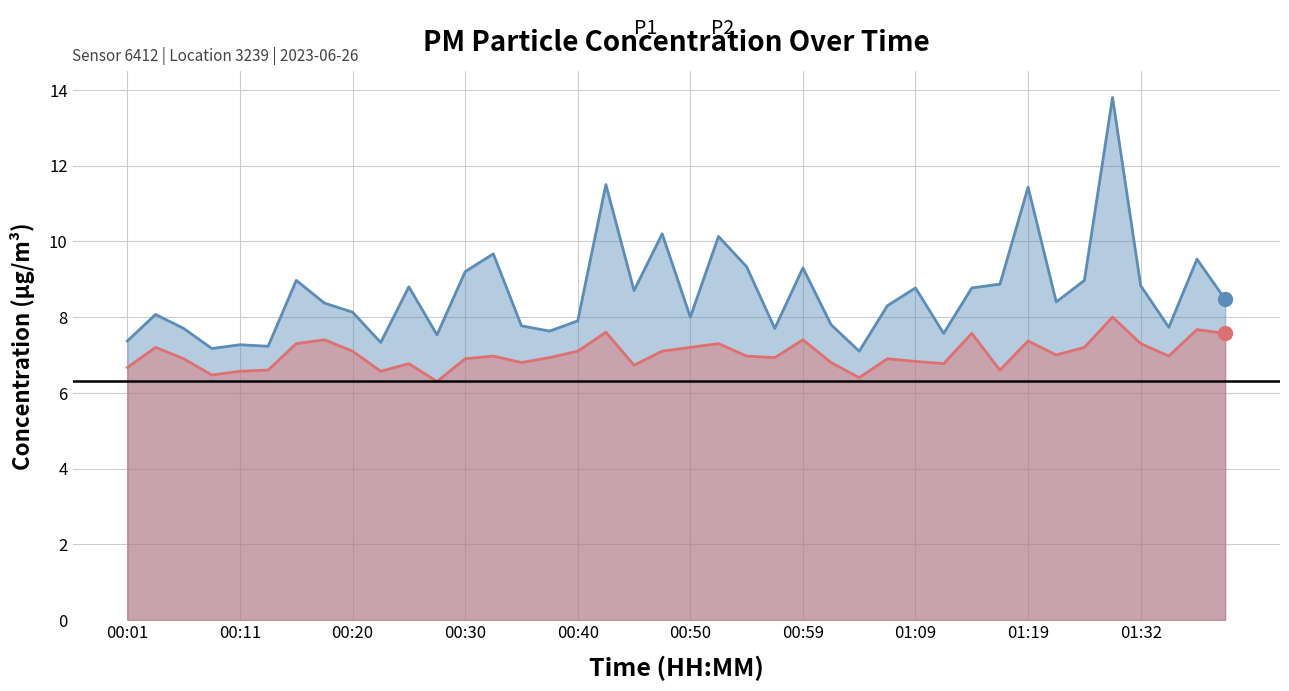

Reading left to right, extract all data points from this chart.

P1: 7.4	8.1	7.7	7.2	7.3	7.2	9.0	8.4	8.1	7.3	8.8	7.5	9.2	9.7	7.8	7.6	7.9	11.5	8.7	10.2	8.0	10.1	9.3	7.7	9.3	7.8	7.1	8.3	8.8	7.6	8.8	8.9	11.4	8.4	9.0	13.8	8.8	7.7	9.5	8.5
P2: 6.7	7.2	6.9	6.5	6.6	6.6	7.3	7.4	7.1	6.6	6.8	6.3	6.9	7.0	6.8	6.9	7.1	7.6	6.7	7.1	7.2	7.3	7.0	6.9	7.4	6.8	6.4	6.9	6.8	6.8	7.6	6.6	7.4	7.0	7.2	8.0	7.3	7.0	7.7	7.6